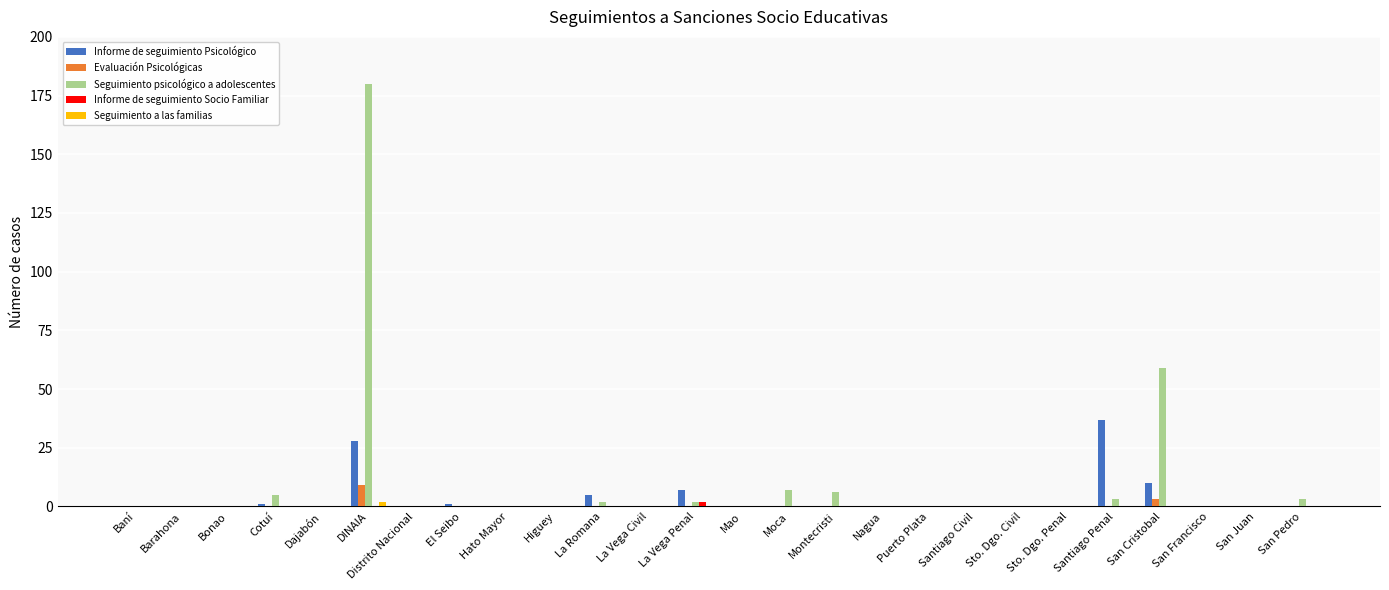

What is the sum of all Seguimiento psicológico a adolescentes values?

267